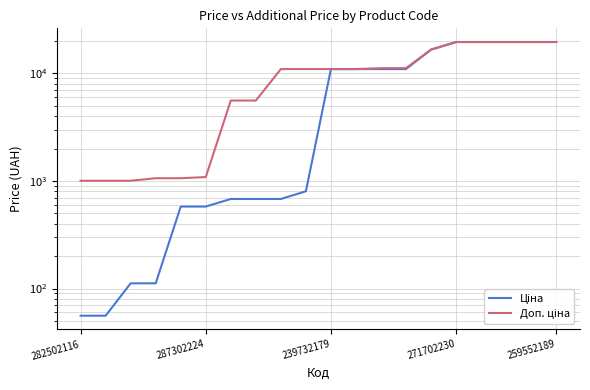

What is the label of the 13th point from the right?

7